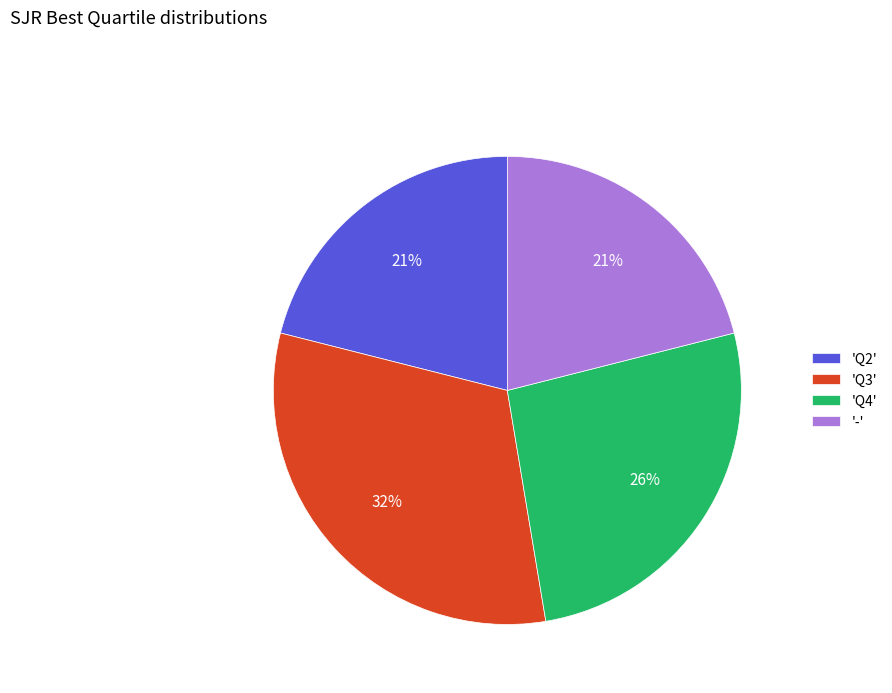

Between 'Q3' and 'Q4', which is larger?

'Q3'